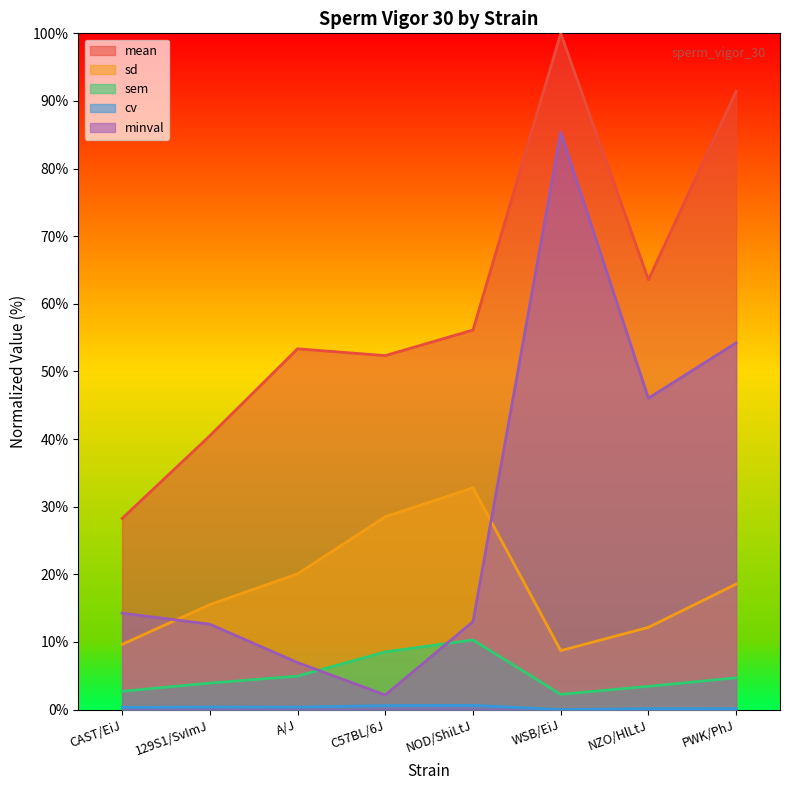

Rank the categories by mean value from highest to lowest.

WSB/EiJ, PWK/PhJ, NZO/HlLtJ, NOD/ShiLtJ, A/J, C57BL/6J, 129S1/SvImJ, CAST/EiJ